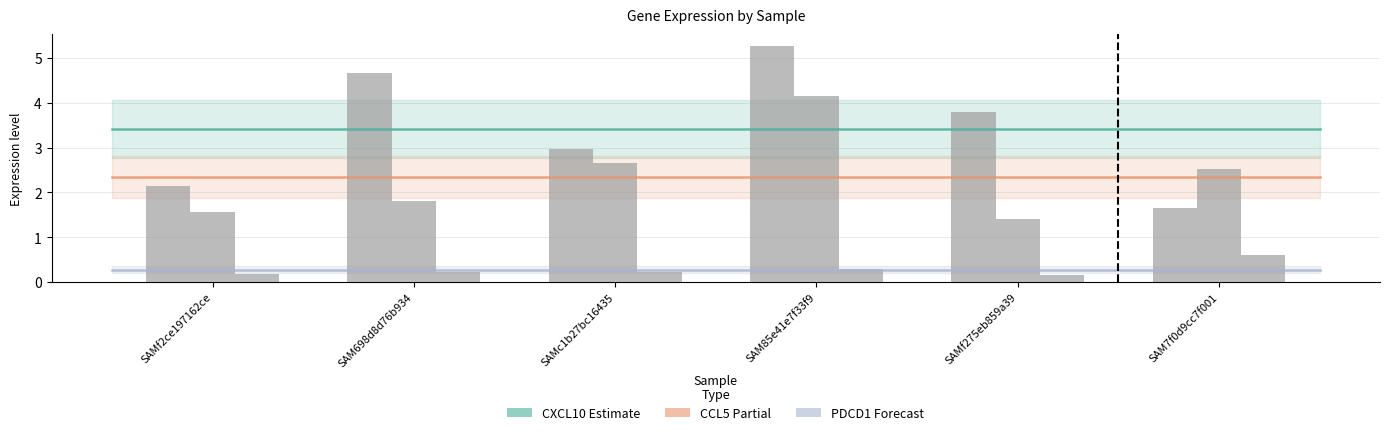

True or false: PDCD1 has a value of 0.3 at SAMf2ce197162ce.

False